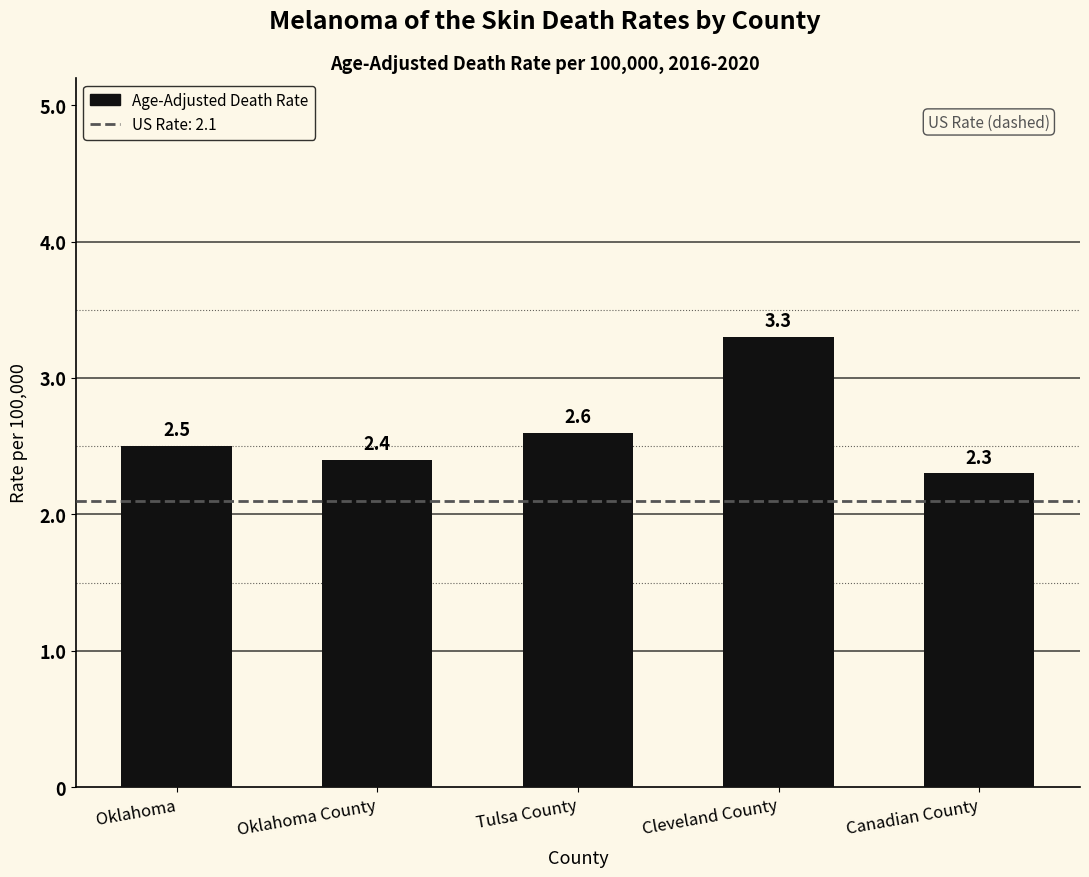

Which category has the lowest value across all series?

Canadian County